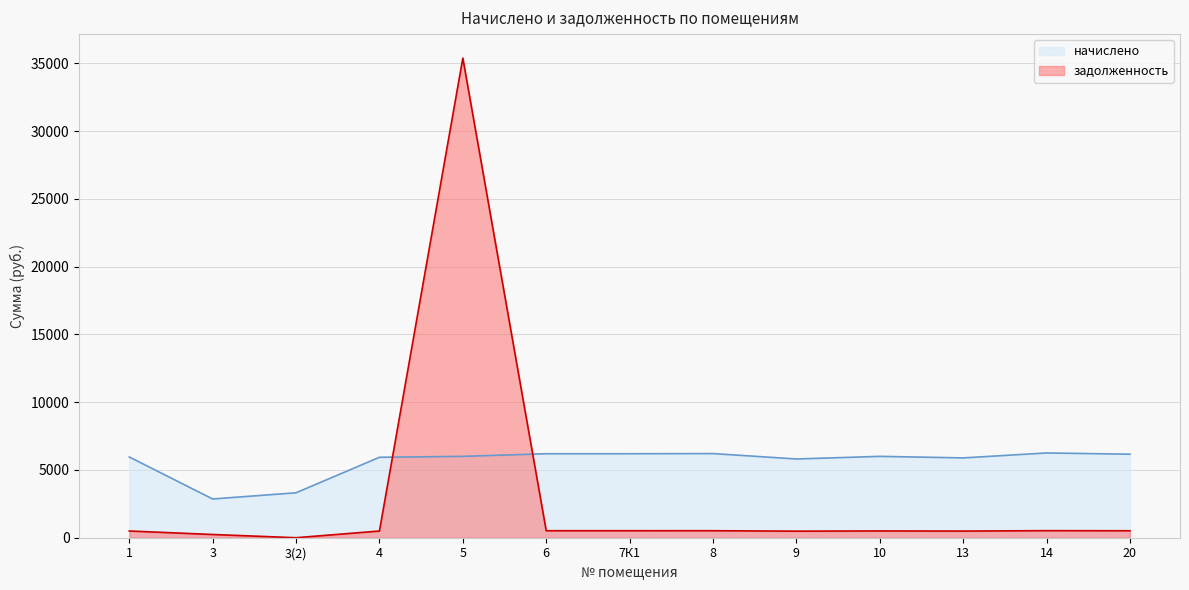

True or false: начислено has more than 0 interior local peaks.

True